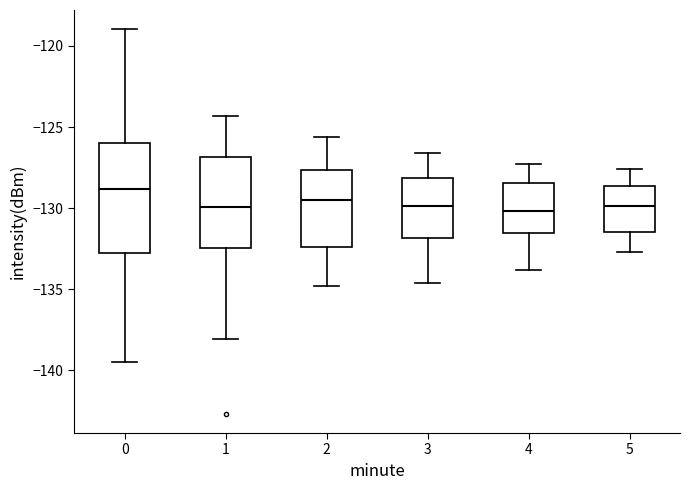

Comparing the boxes themselves (not the whiskers), which one is the tallest?

0